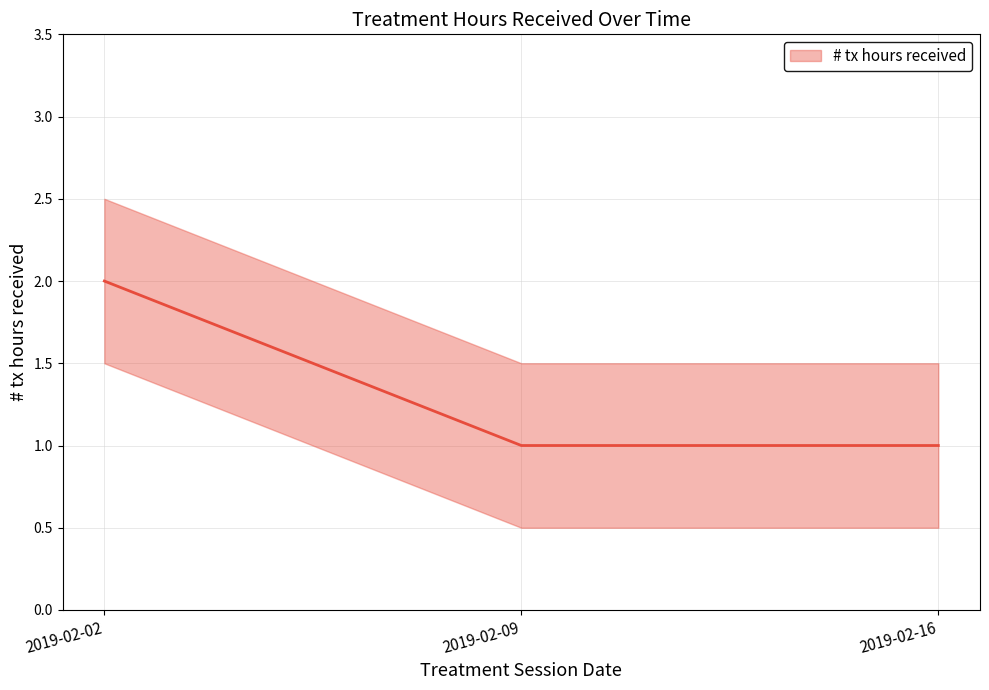

How many series are shown in this chart?

1